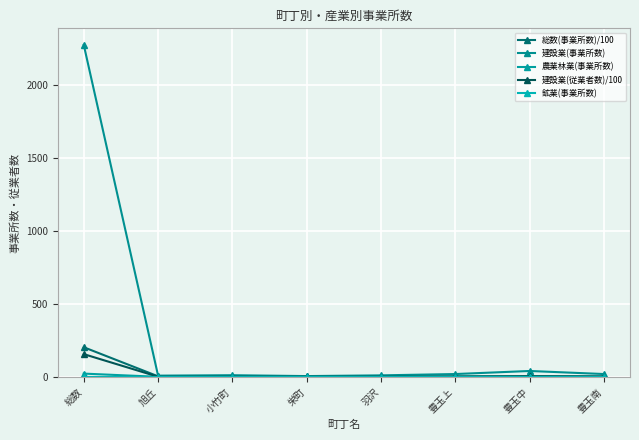

What is the label of the 5th point from the right?

栄町